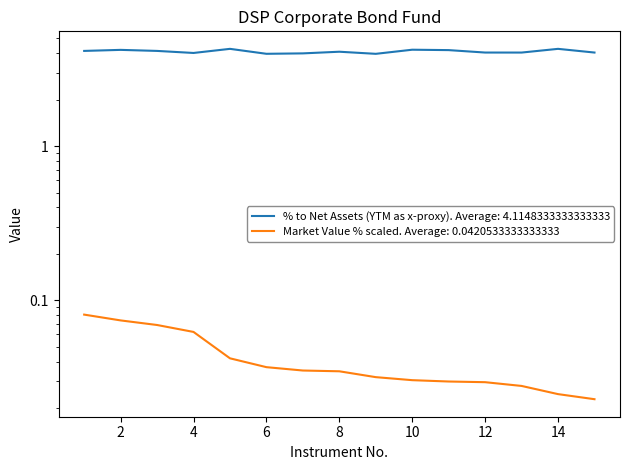

Is this an area chart (filled region under the line)?

No